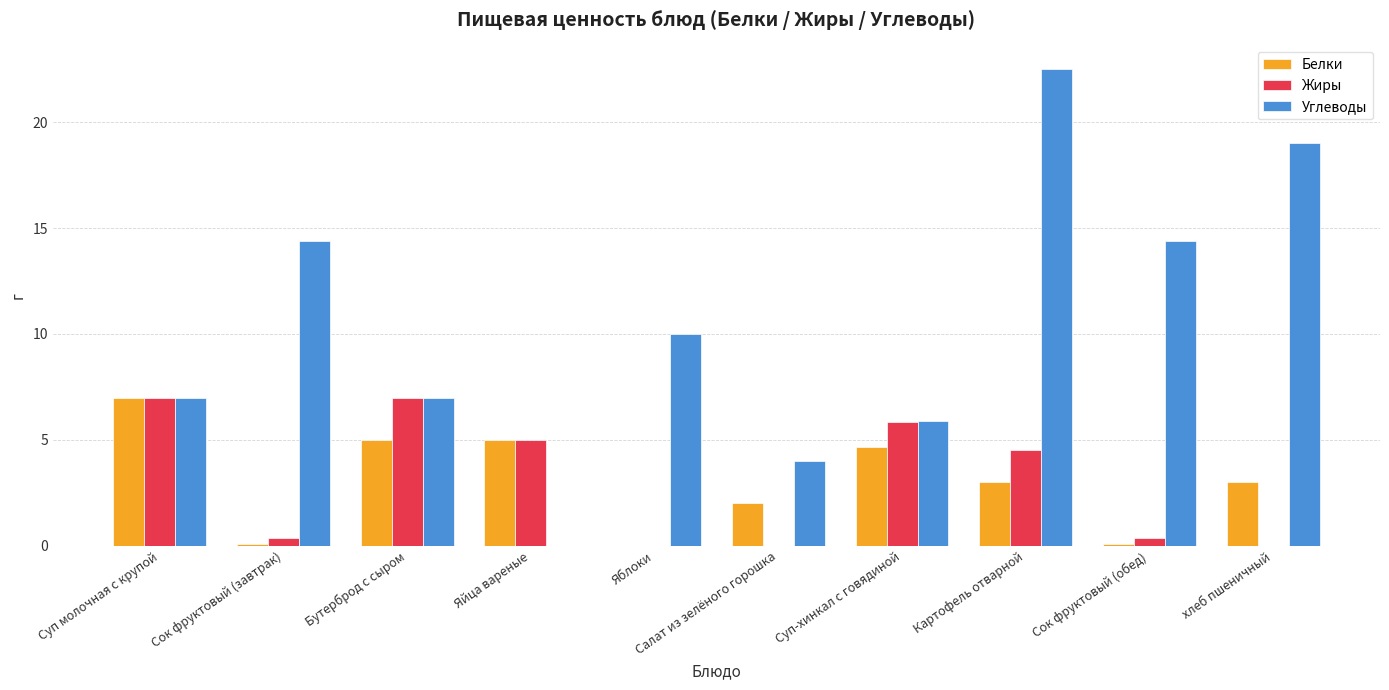

At which category is the sum across all series the highest?

Картофель отварной